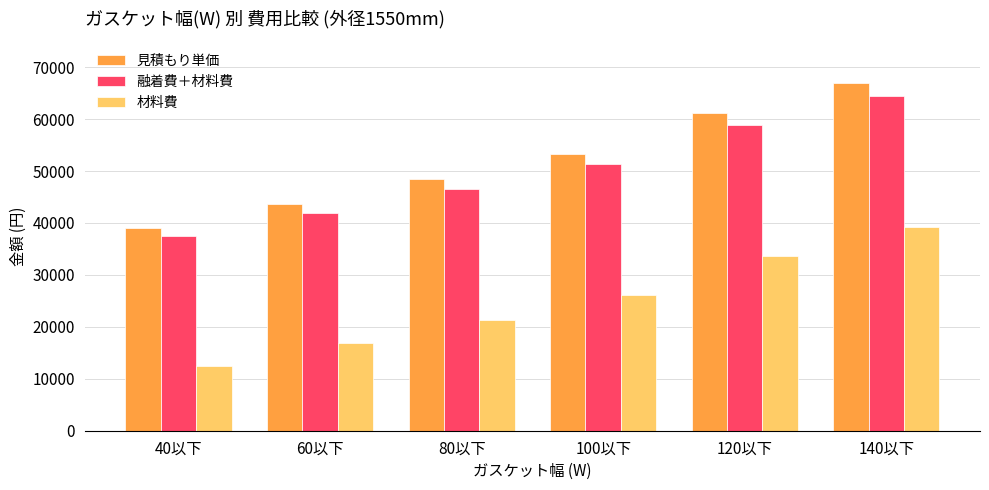

The value of 材料費 at 140以下 is 39215. True or false?

True